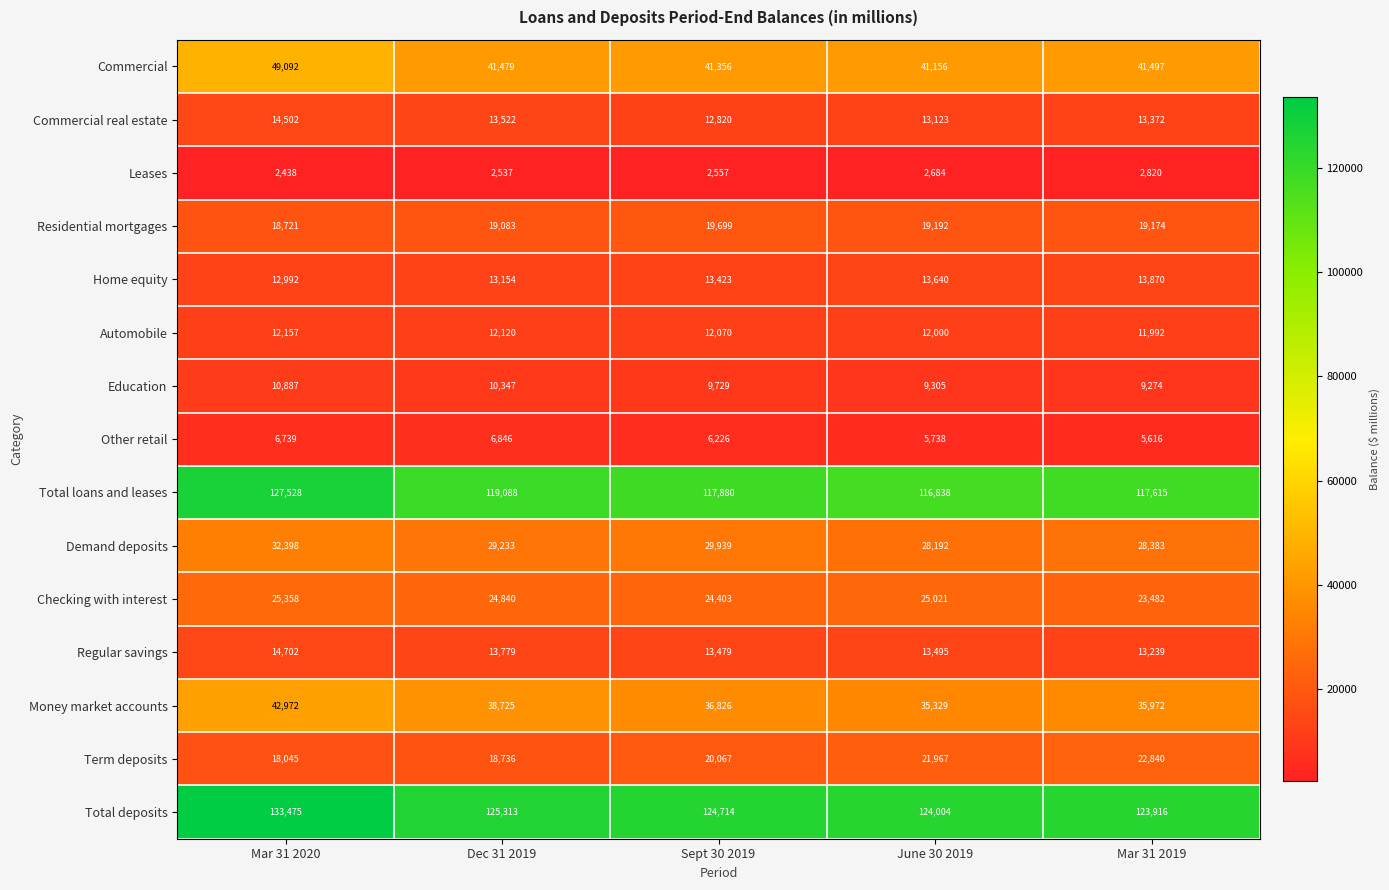

True or false: Demand deposits has a value of 28192 at June 30 2019.

True